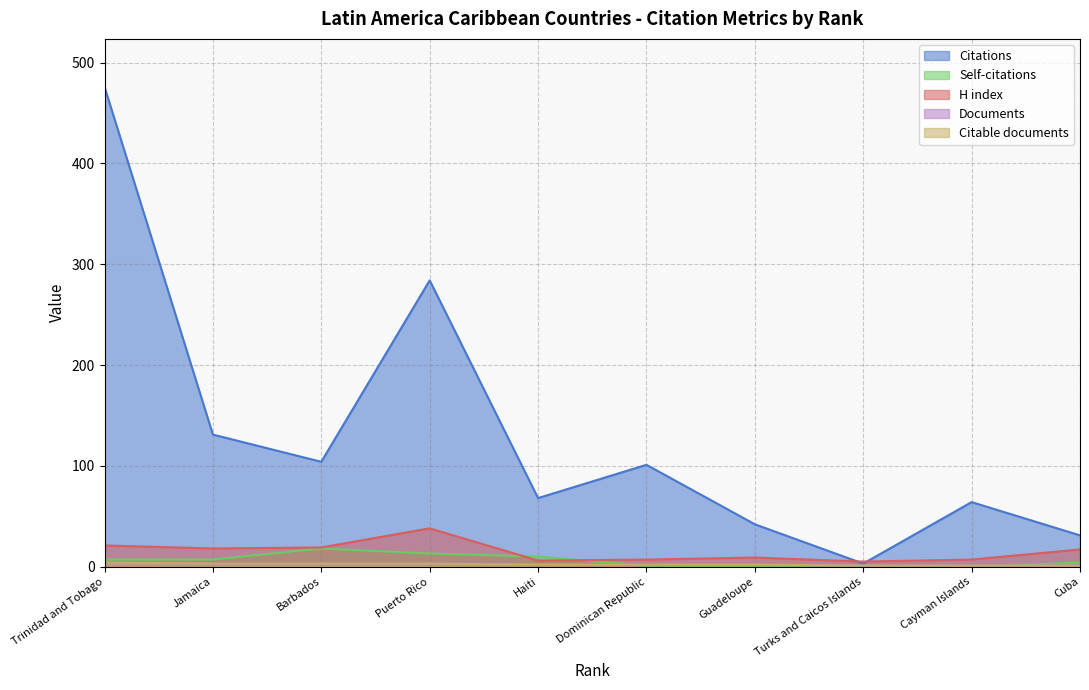

Does the chart have visible grid lines?

Yes